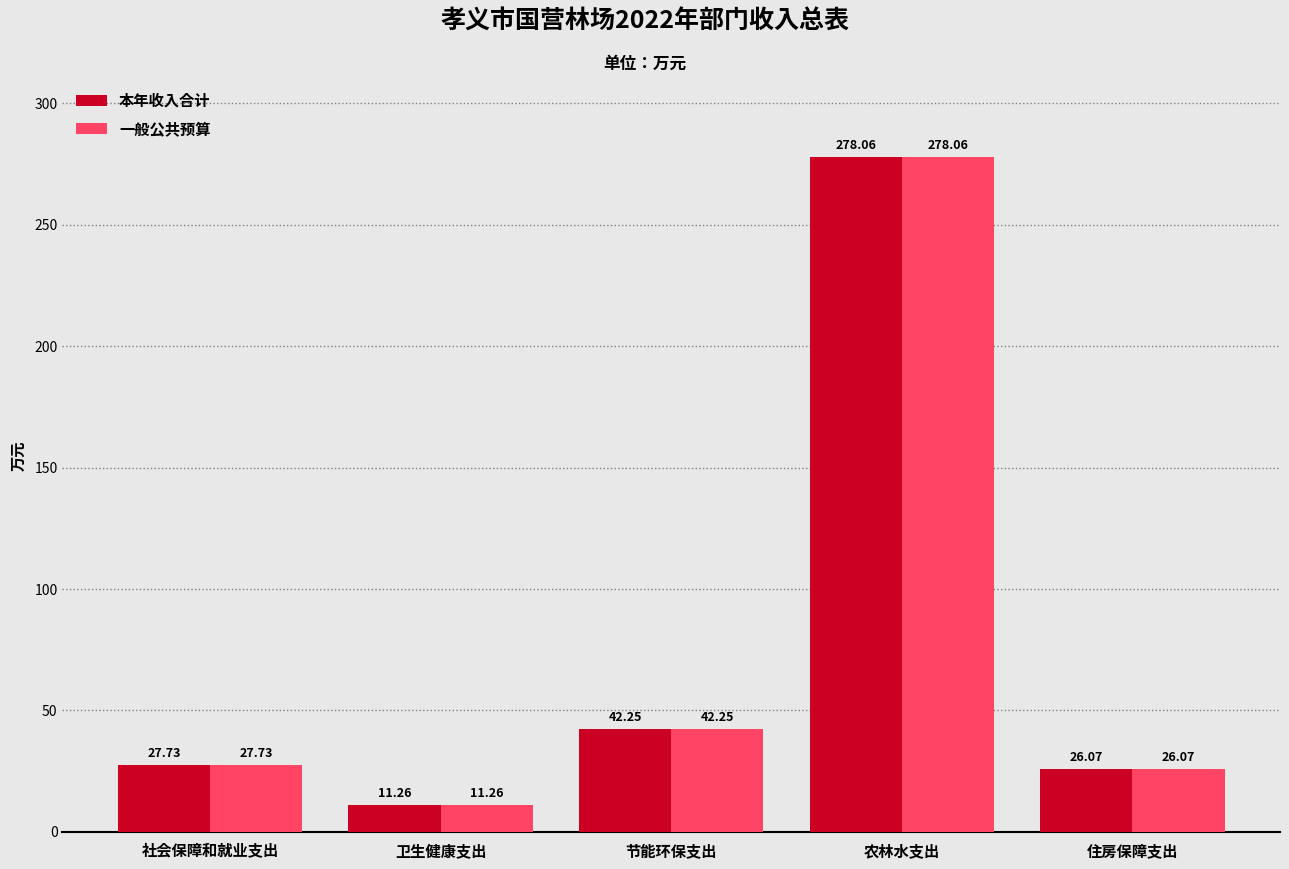

The value of 本年收入合计 at 节能环保支出 is 42.2. True or false?

True